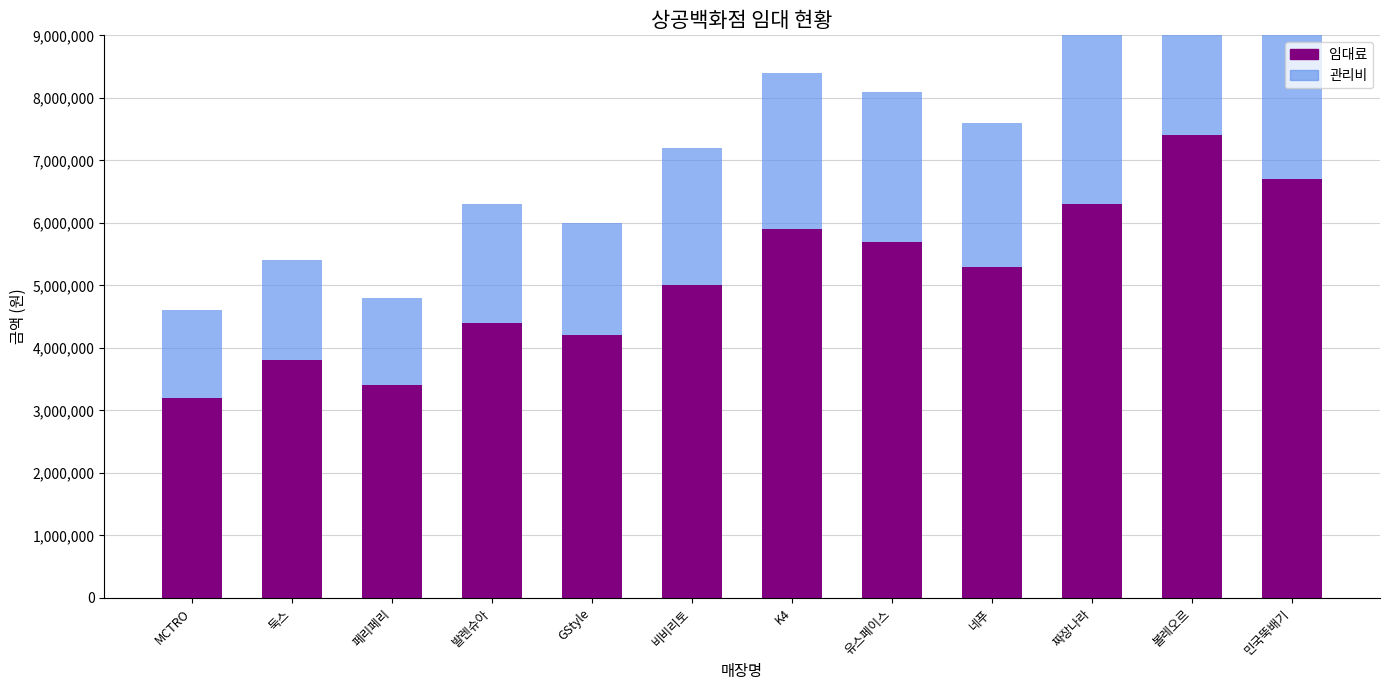

Which category has the lowest value across all series?

MCTRO